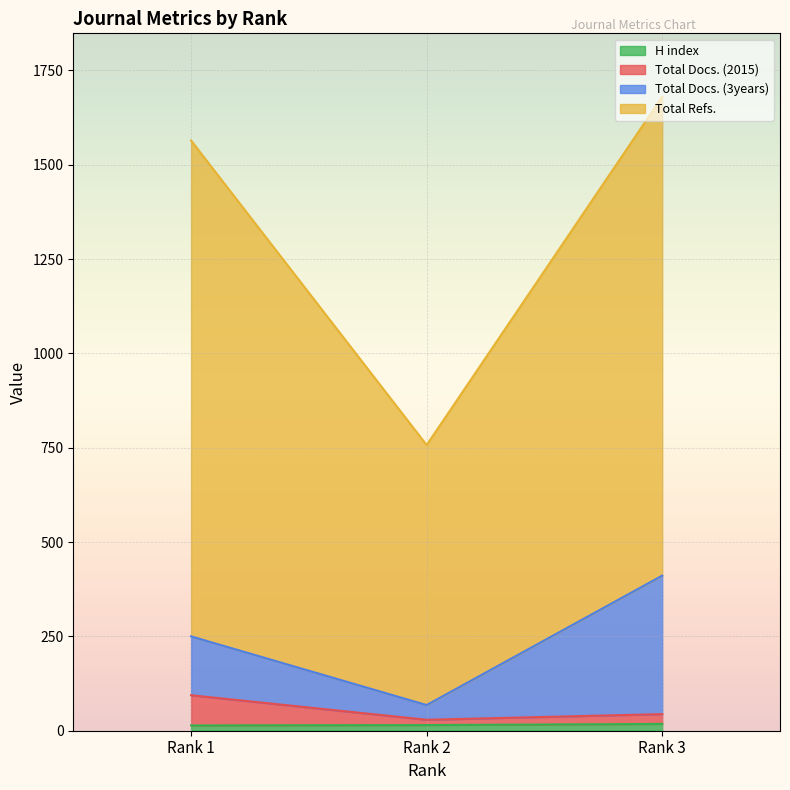

True or false: Total Docs. (2015) has a value of 29 at Rank 2.

True